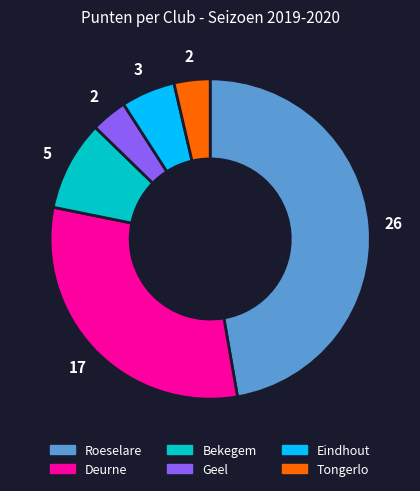

The Roeselare slice represents 59% of the pie. True or false?

False